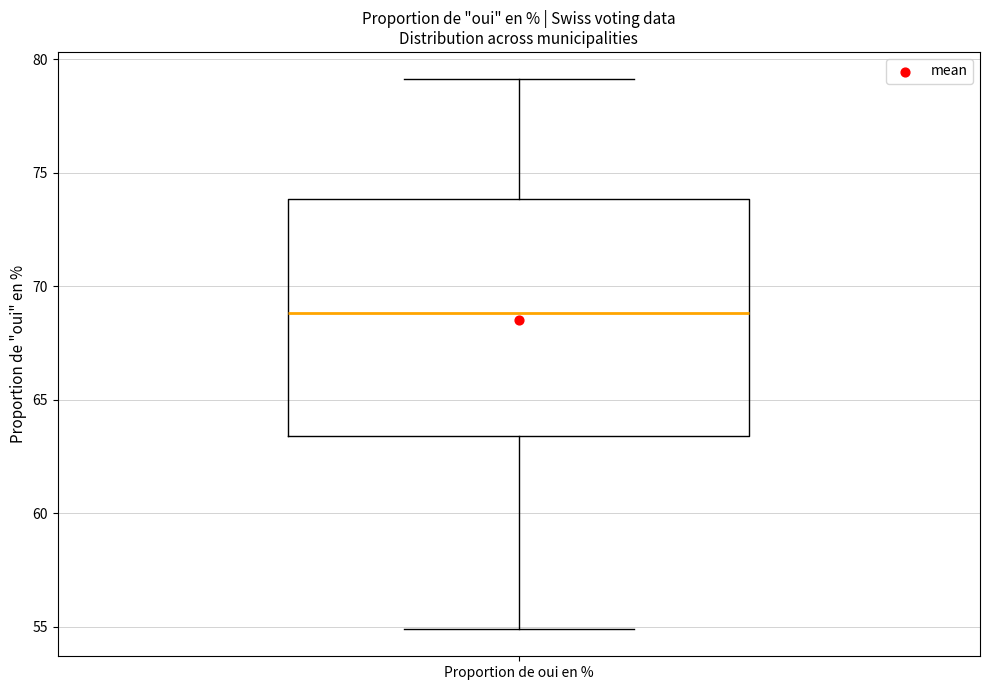

Where does the upper whisker of the box for Proportion de oui en % end on the y-axis? The values are not printed on the chart, so give them approximately, as read against the axis.

79.0